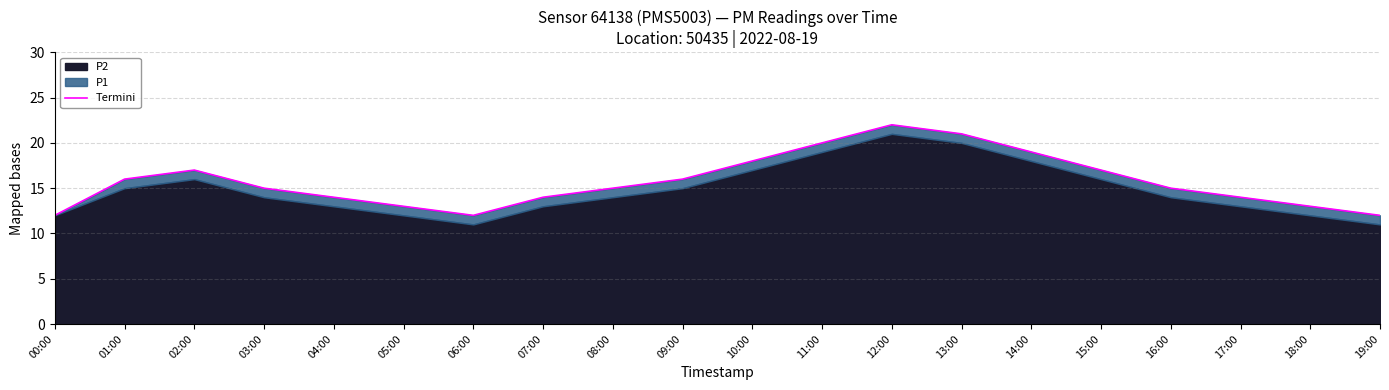

Read the value at 13:00, to the nearest 10.

20